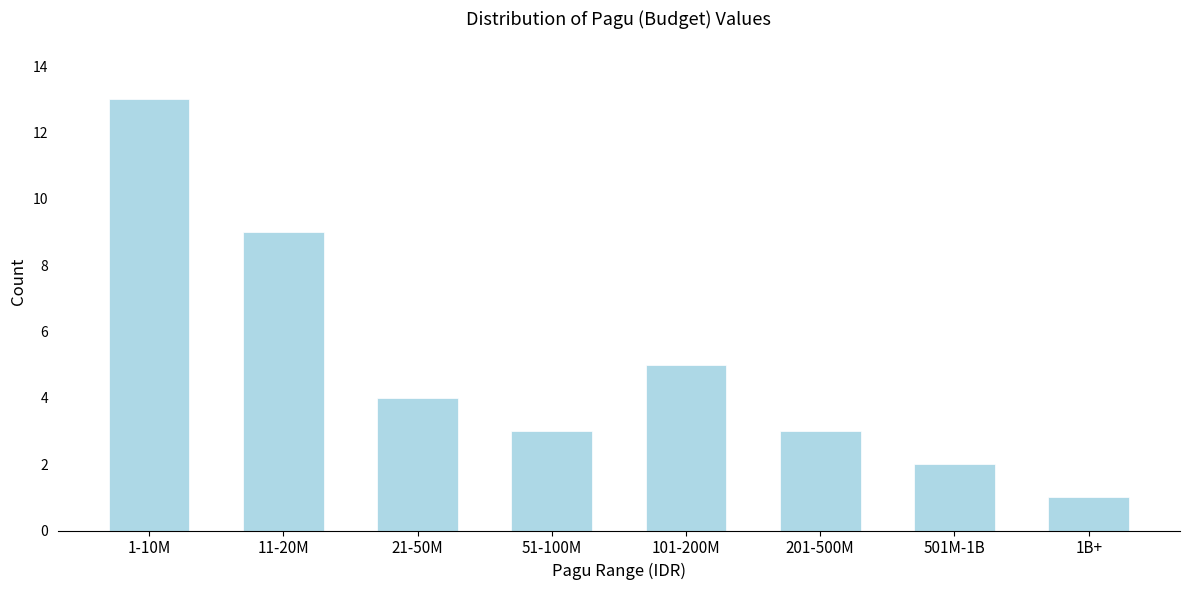

Reading left to right, list all the values displayed in this chart.

13	9	4	3	5	3	2	1